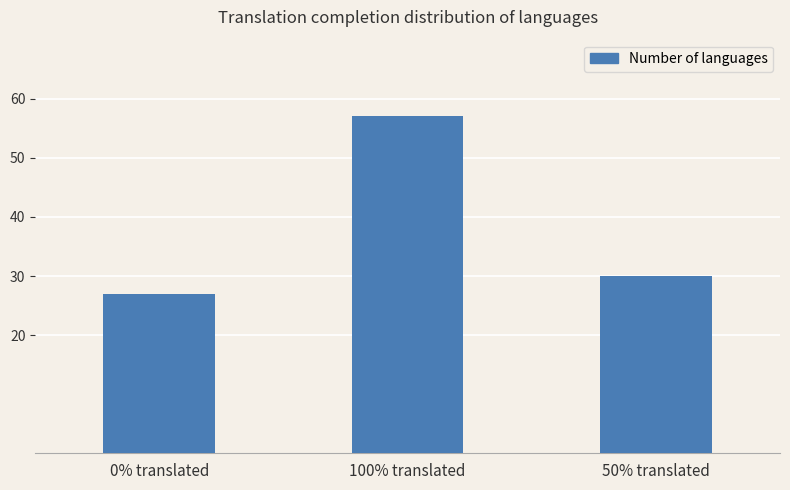

What is the ratio of the value at 50% translated to the value at 100% translated?

0.5